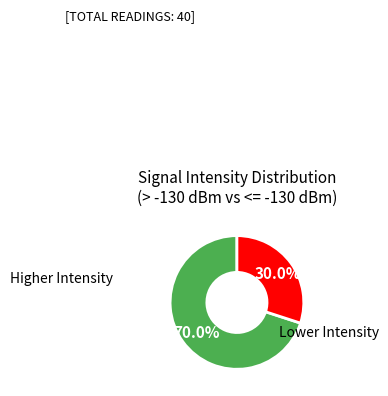

Does any single category account for the majority?

Yes